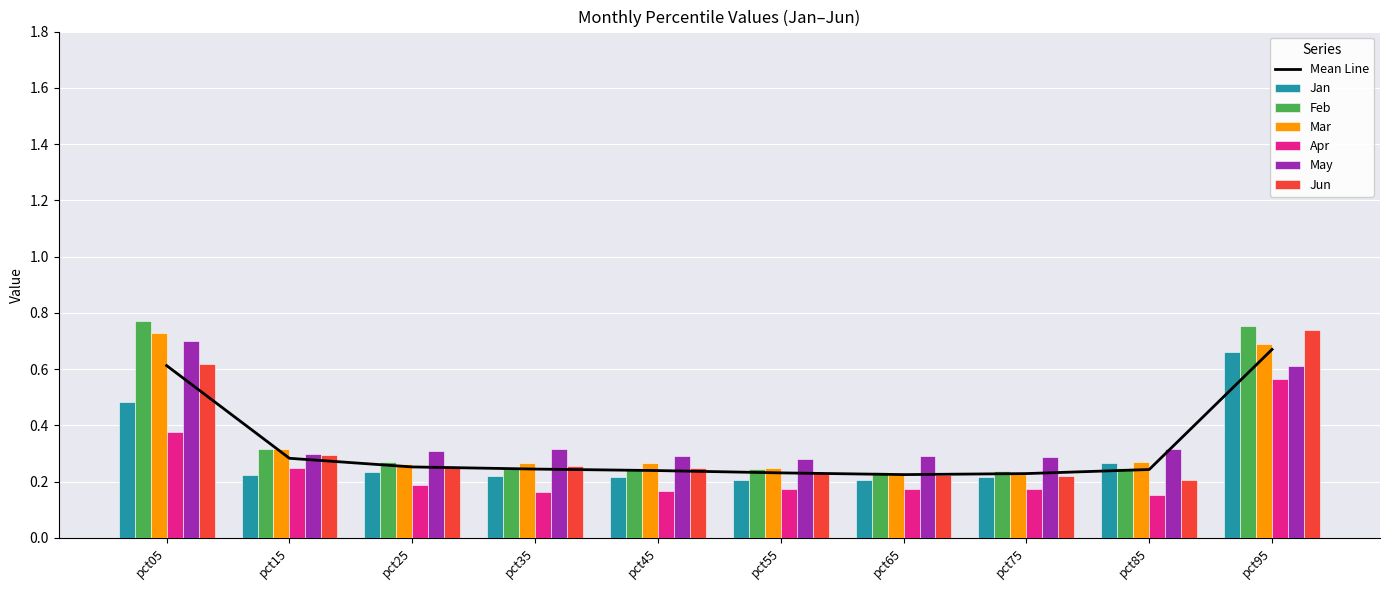

Which series has the widest spread of values?

Feb